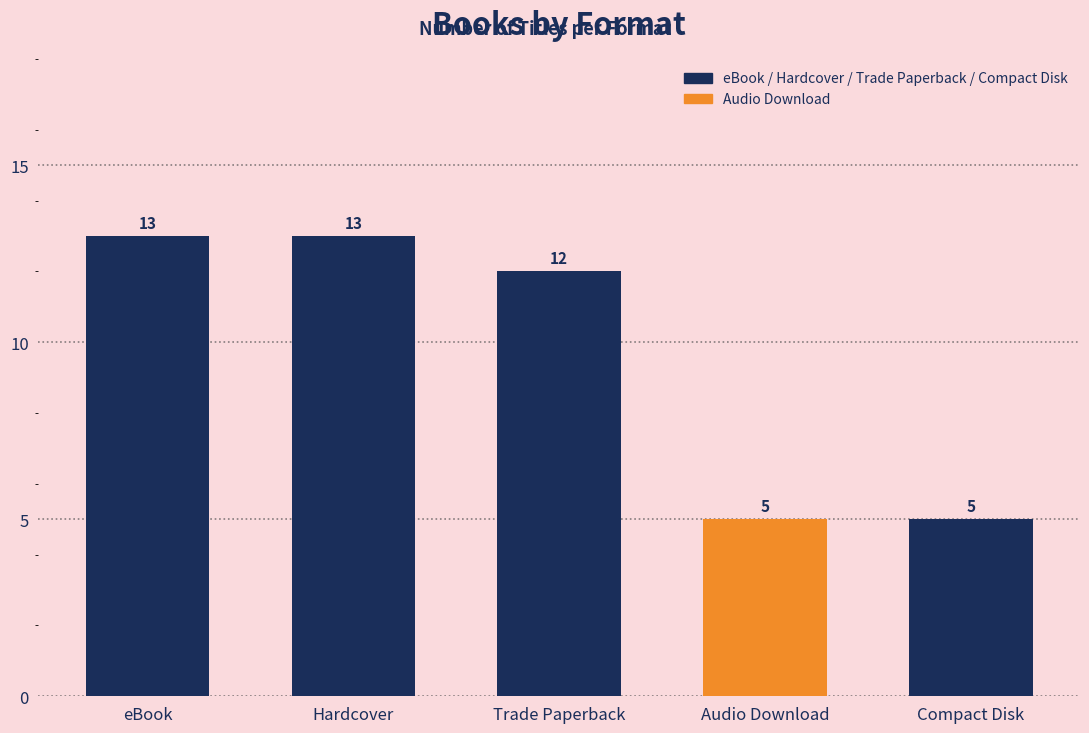

Reading left to right, list all the values displayed in this chart.

eBook=13	Hardcover=13	Trade Paperback=12	Audio Download=5	Compact Disk=5